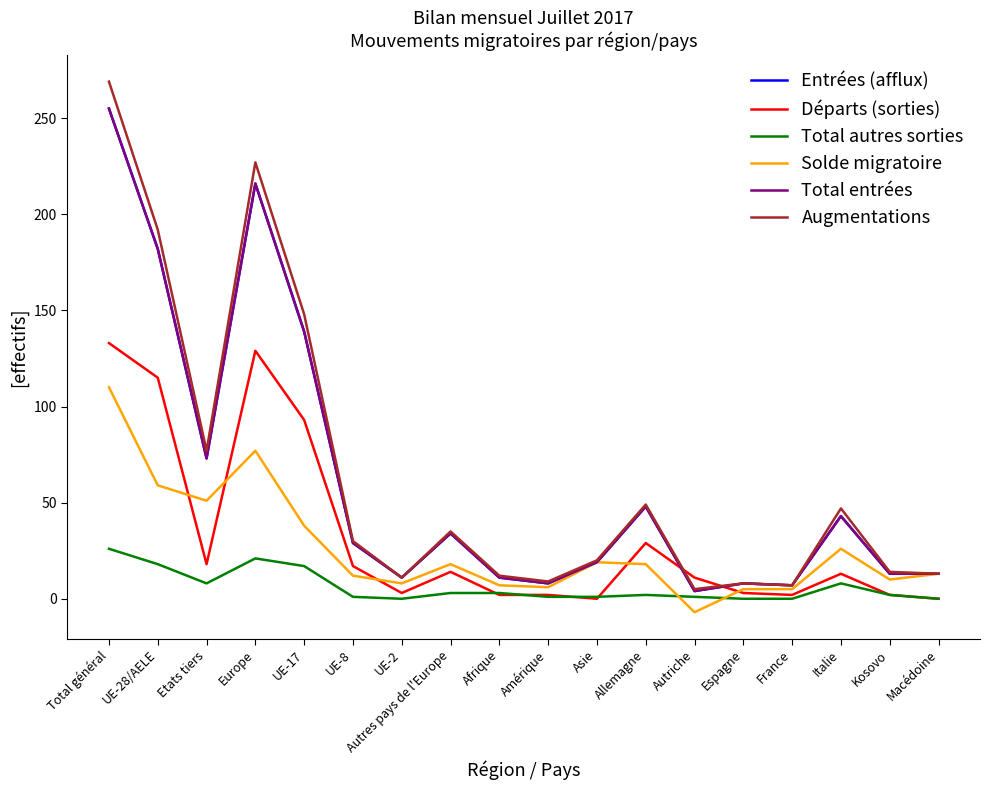

True or false: Augmentations and Entrées (afflux) cross at least once.

False